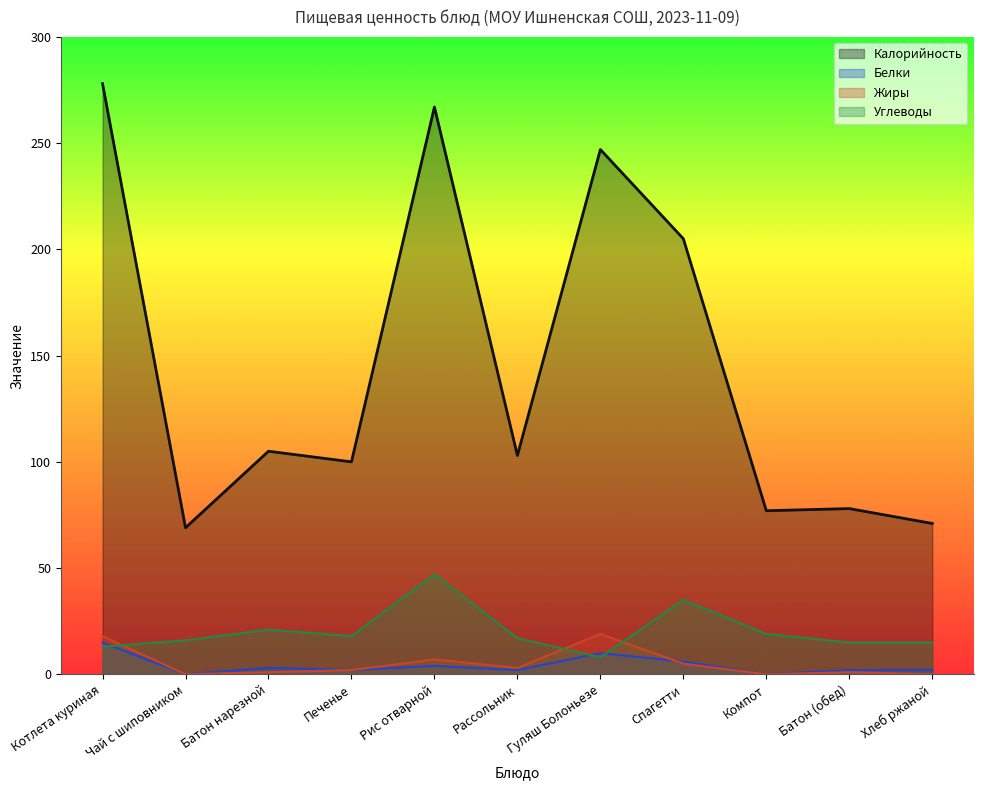

What is the difference between the maximum and minimum values in the Углеводы series?

39